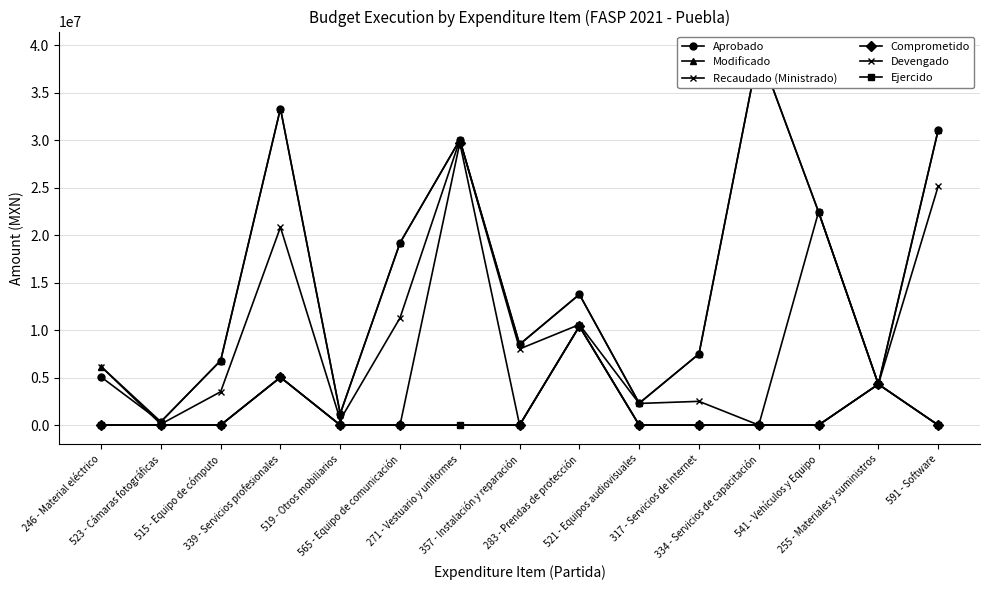

In Recaudado (Ministrado), how many points are lower than both neighbors (excluding endpoints)?

6